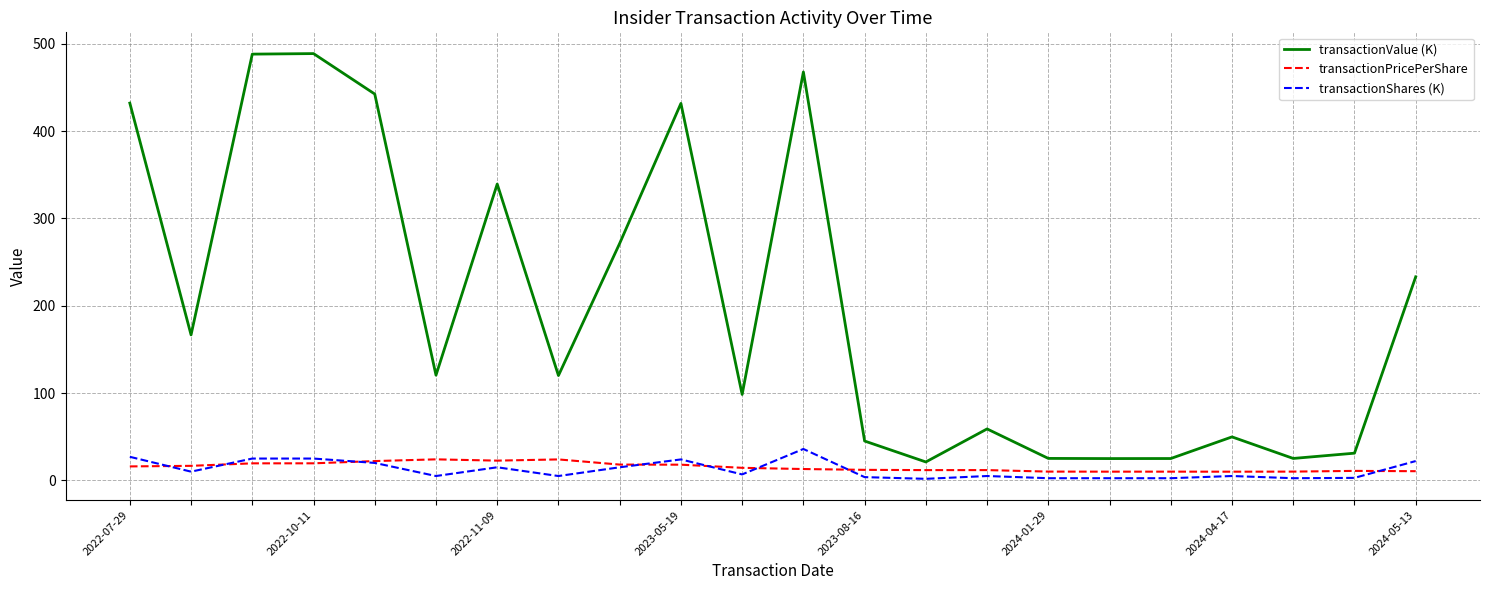

What is the maximum value shown in the chart?

488.7